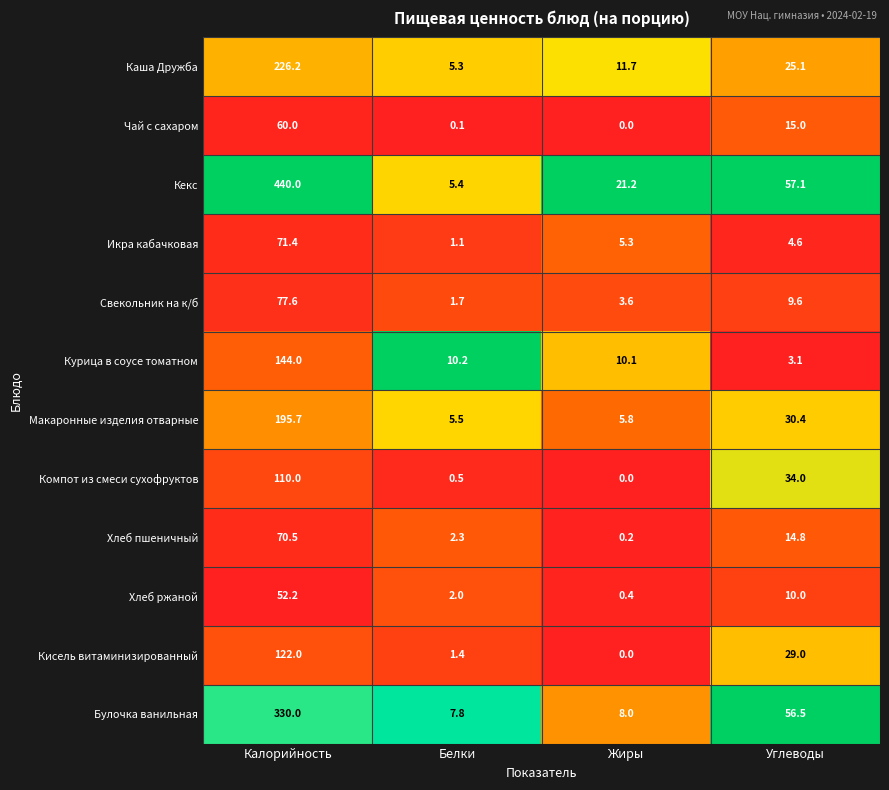

Rank the series by their maximum value, from highest to lowest.

Кекс, Булочка ванильная, Каша Дружба, Макаронные изделия отварные, Курица в соусе томатном, Кисель витаминизированный, Компот из смеси сухофруктов, Свекольник на к/б, Икра кабачковая, Хлеб пшеничный, Чай с сахаром, Хлеб ржаной